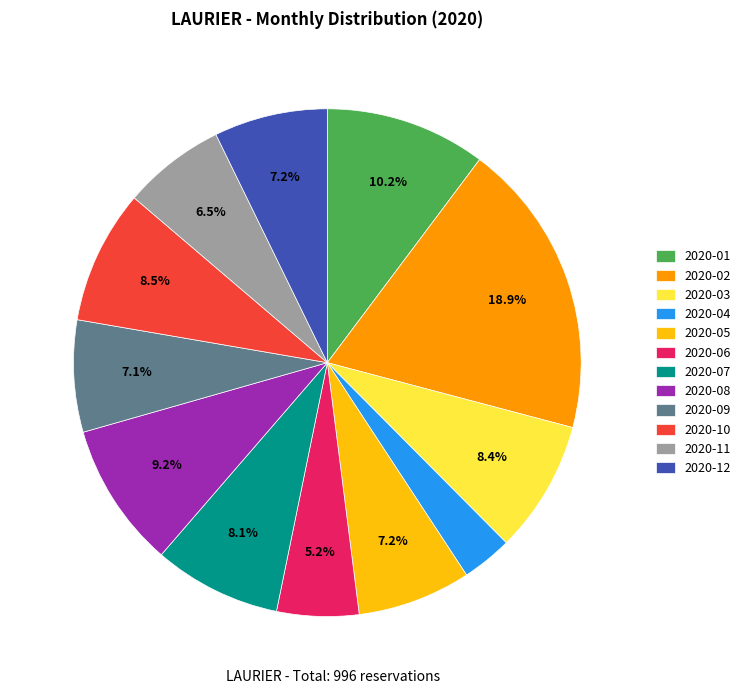

Does any single category account for the majority?

No